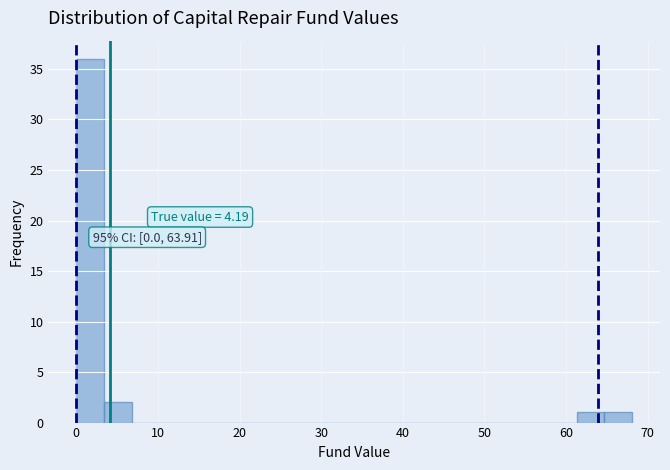

Around what value on the x-axis is the tallest bar? Give the approximate position of its centre, as read against the axis.

2